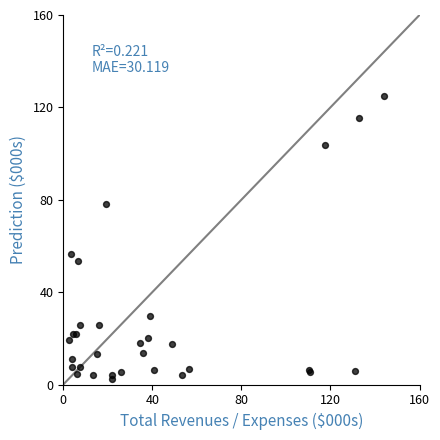

What Y value in the scatter plot is closest to 63?

56.4